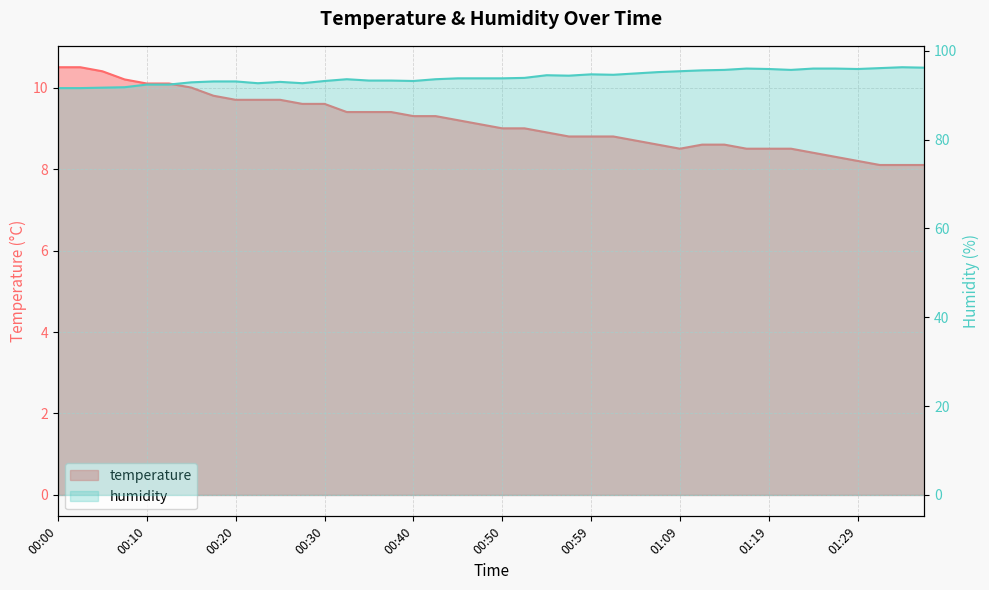

True or false: temperature and humidity cross at least once.

False